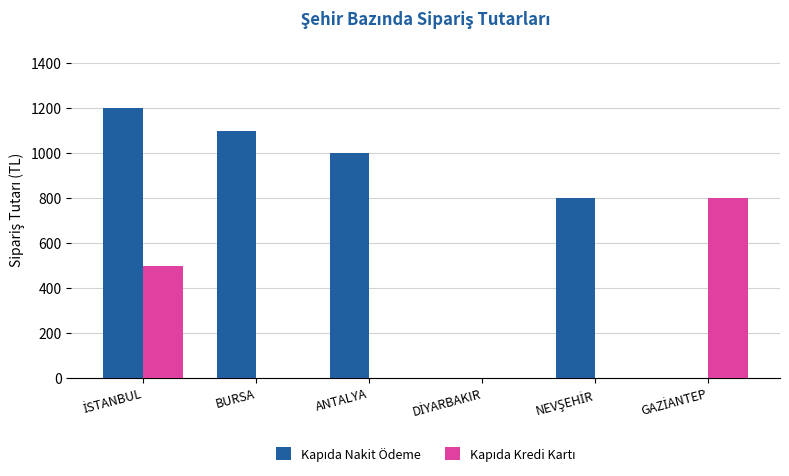

What is the total value across all series at ANTALYA?

998